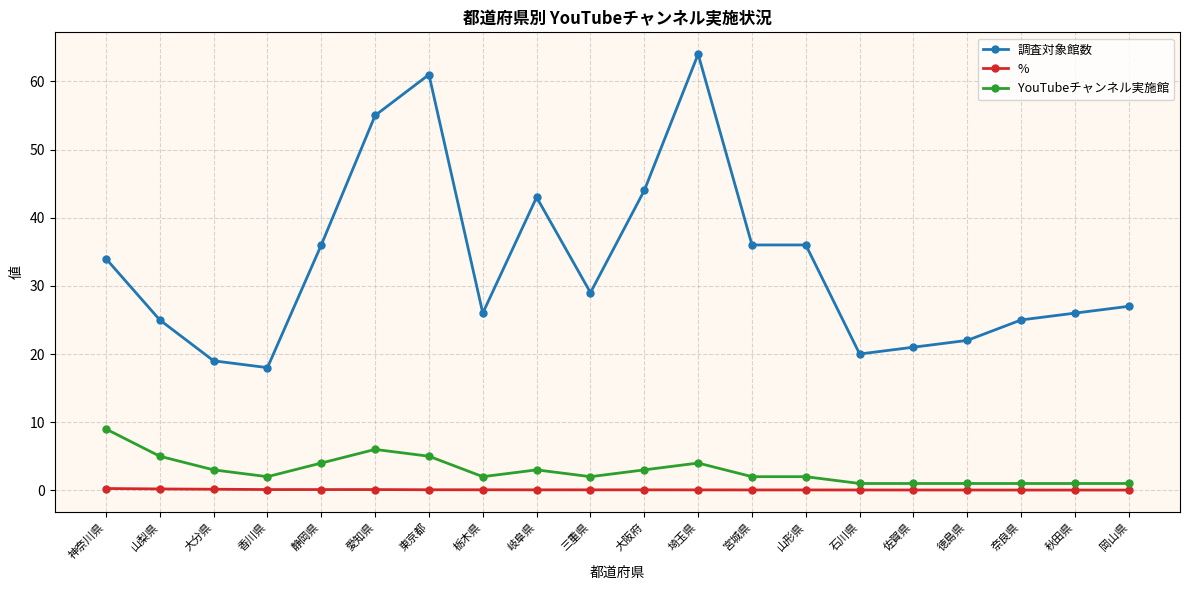

At which category is the sum across all series the highest?

埼玉県